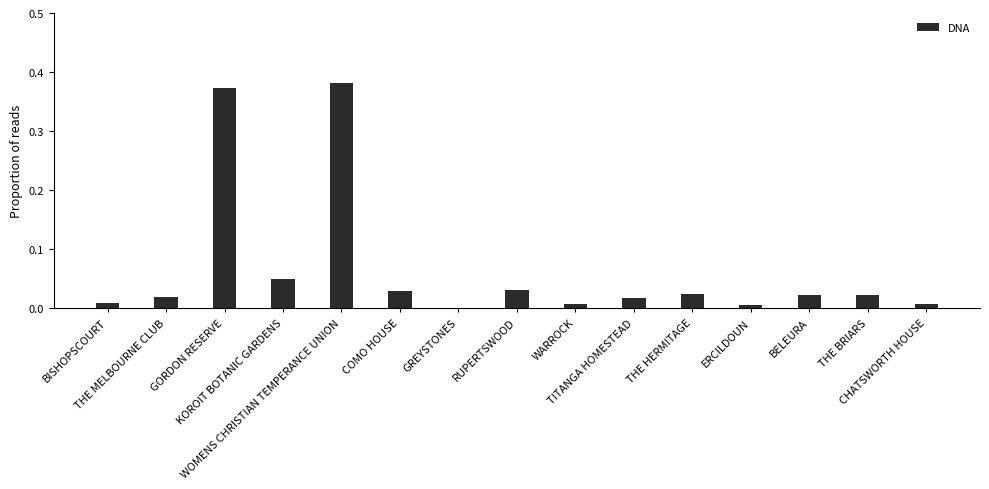

What is the sum of all values?

1.0